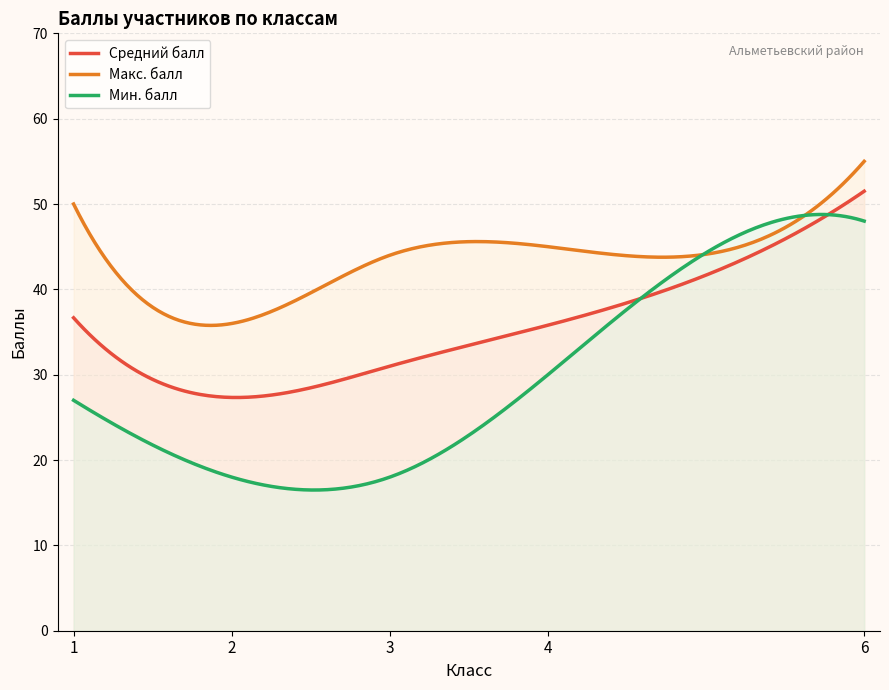

Which series has the largest total across all categories?

Макс. балл